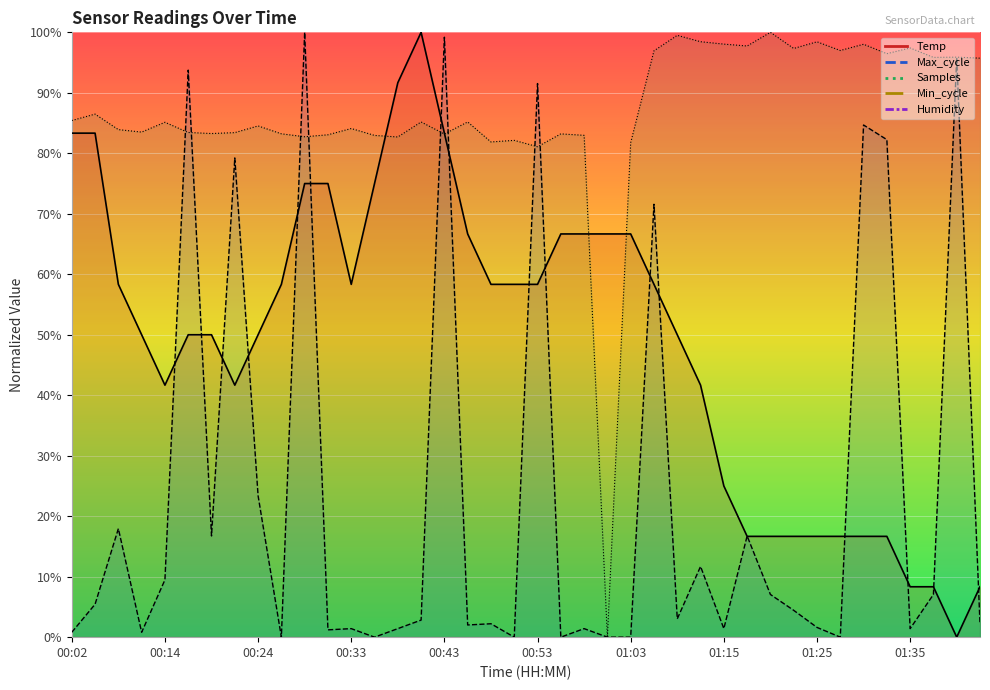

True or false: there are more than 1 points higher than both neighbors.

False